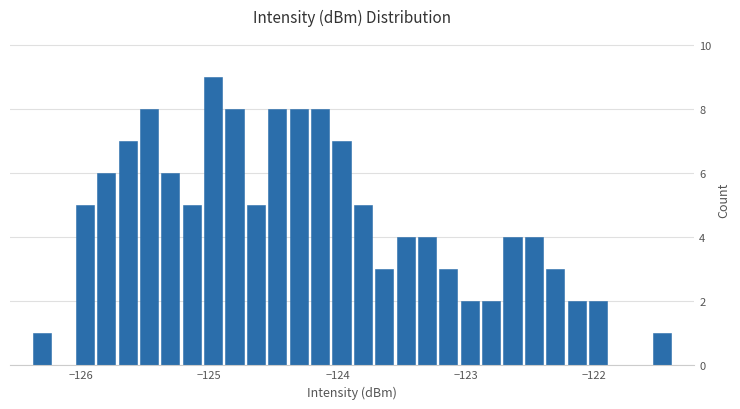

Read against the x-axis, roughly where is the centre of the tallest bar?

-125.0